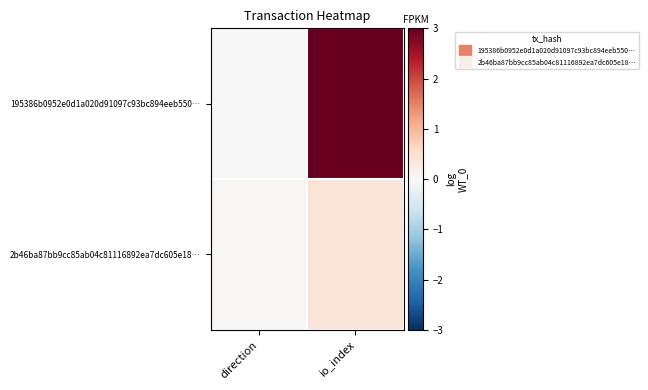

Reading right to left, list all the values displayed in this chart.

195386b0952e0d1a020d91097c93bc894eeb550…: io_index=3.0	direction=-0.0
2b46ba87bb9cc85ab04c81116892ea7dc605e18…: io_index=0.4	direction=0.0